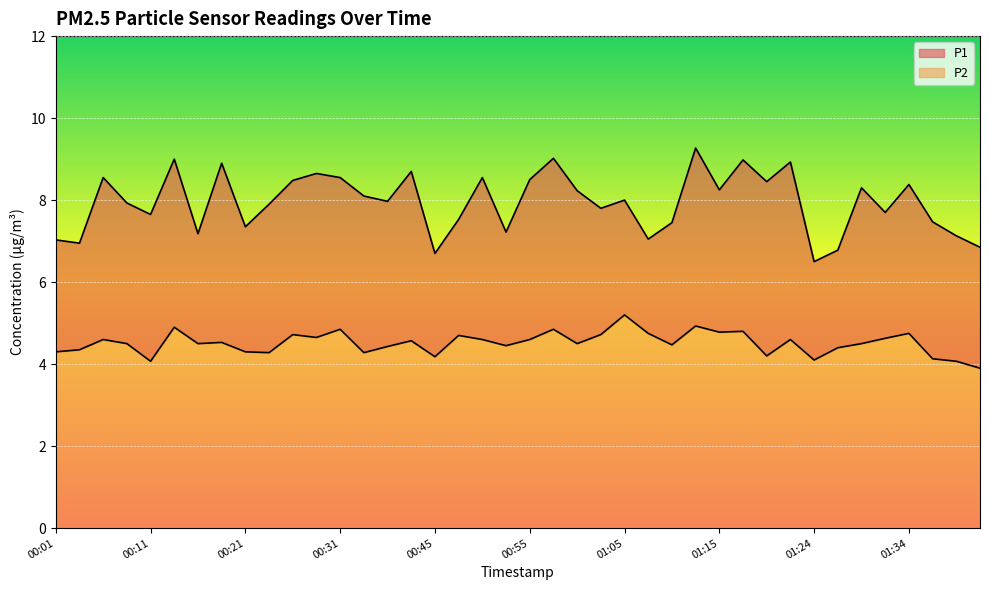

List the labels in order of P1 value, largest first.

01:12, 00:58, 00:13, 01:17, 01:22, 00:18, 00:40, 00:28, 00:06, 00:31, 00:50, 00:55, 00:26, 01:19, 01:34, 01:29, 01:15, 01:00, 00:35, 01:05, 00:38, 00:08, 00:23, 01:02, 01:32, 00:11, 00:48, 01:37, 01:10, 00:21, 00:53, 00:16, 01:39, 01:07, 00:01, 00:04, 01:41, 01:27, 00:45, 01:24